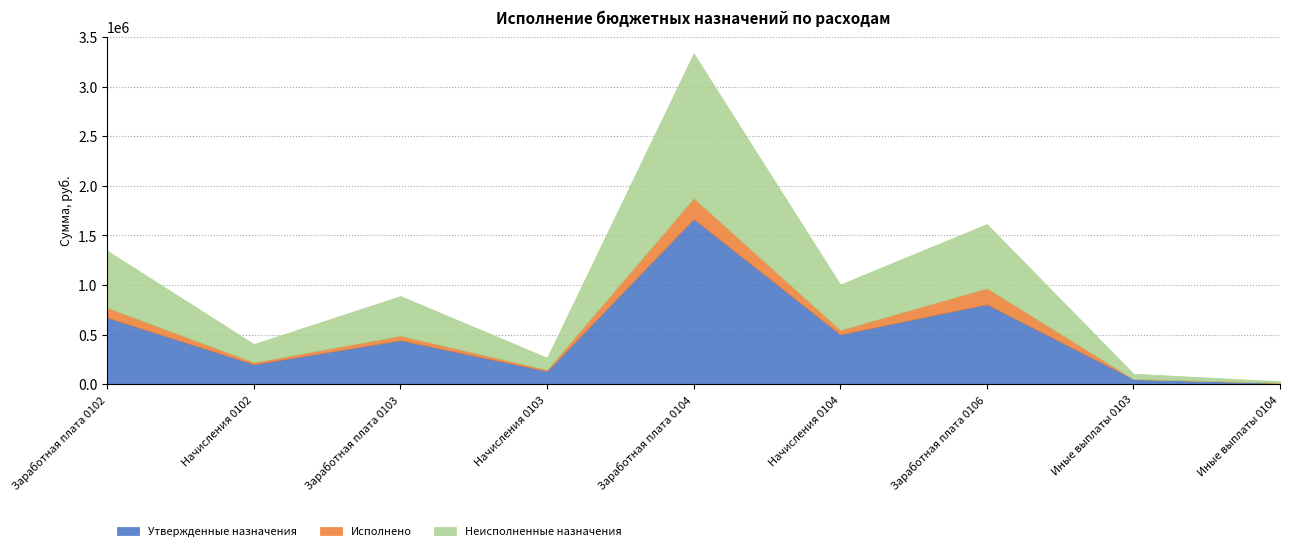

True or false: Исполнено has a value of 20047.3 at Начисления 0102.

True